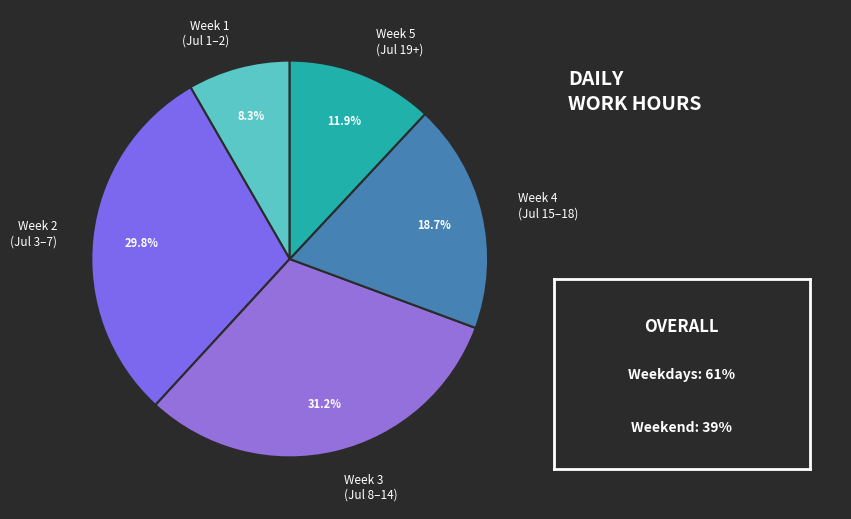

Rank the categories by value from lowest to highest.

Week 1 (Jul 1–2), Week 5 (Jul 19+), Week 4 (Jul 15–18), Week 2 (Jul 3–7), Week 3 (Jul 8–14)